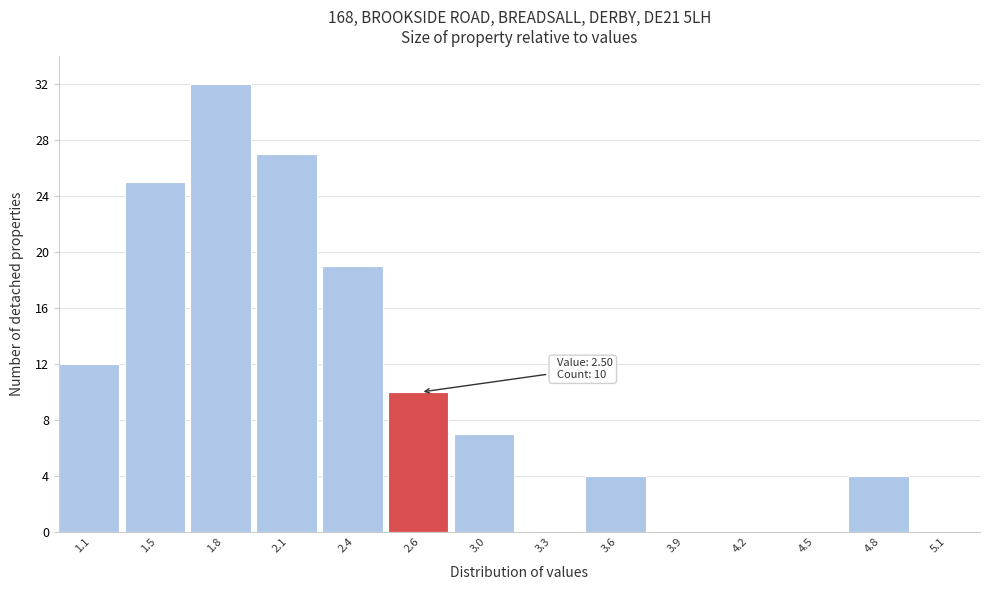

Reading left to right, extract all data points from this chart.

1.1=12	1.5=25	1.8=32	2.1=27	2.4=19	2.6=10	3.0=7	3.3=0	3.6=4	3.9=0	4.2=0	4.5=0	4.8=4	5.1=0